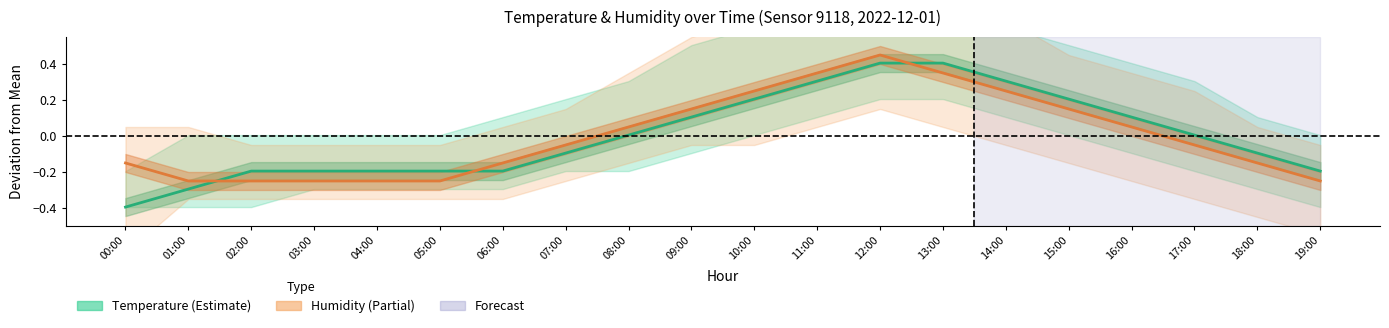

At which category does Humidity reach its first local peak?

12:00